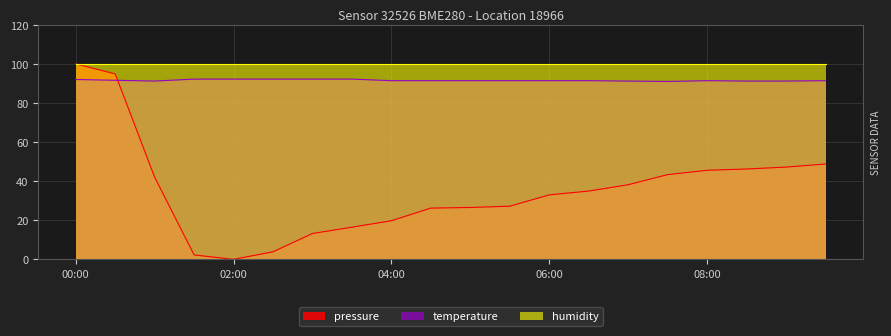

What is the label of the 1st point from the right?

09:30